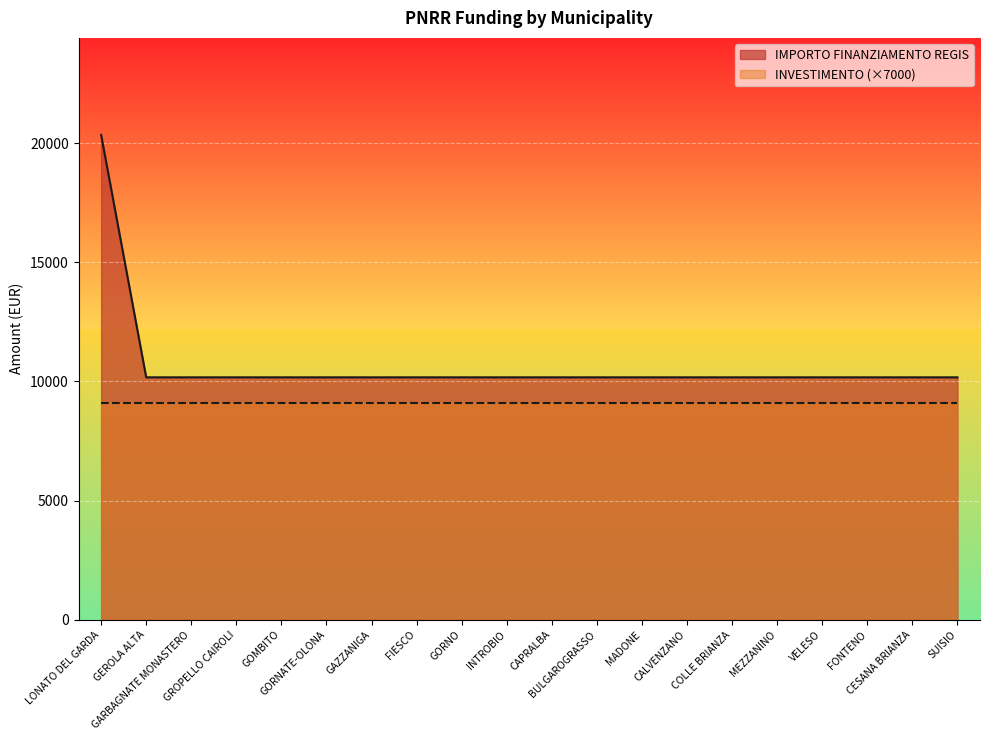

Does the chart display data point markers on the line(s)?

No